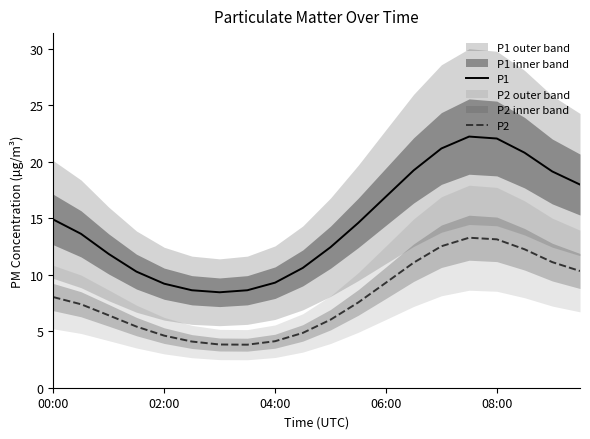

How many interior local peaks does the P2 series have?

1